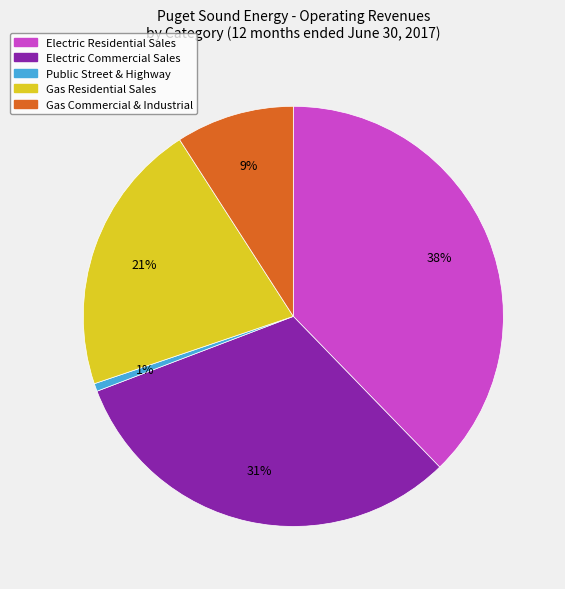

Combined, do Public Street & Highway and Gas Residential Sales account for over 50%?

No